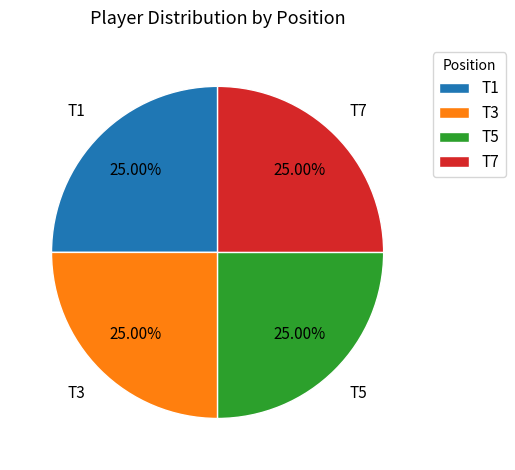

Approximately how many times larger is the value at T7 compared to T5?

1.0